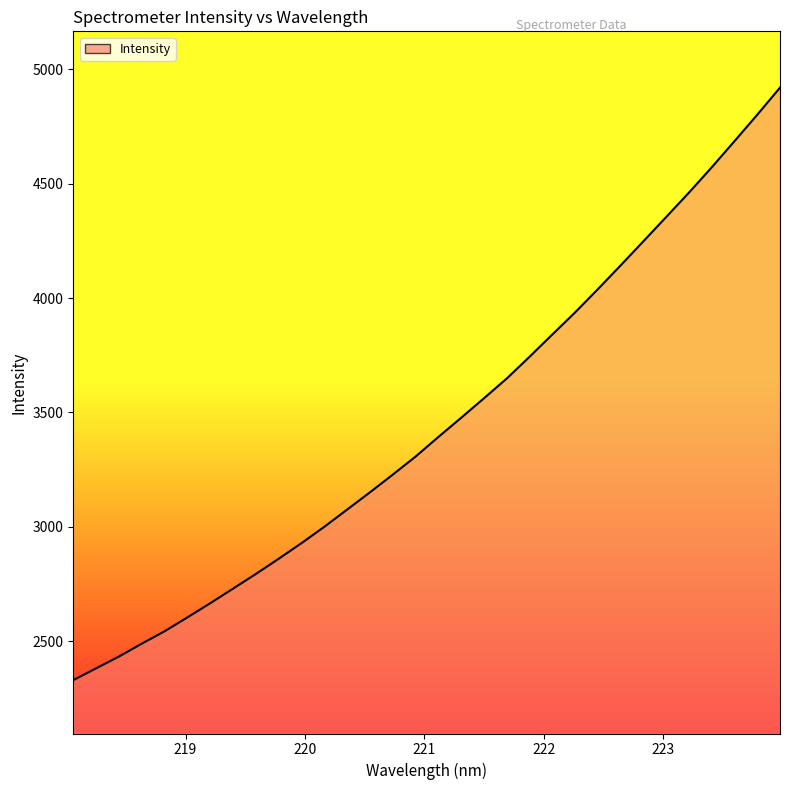

What is the greatest value displayed?

4919.0